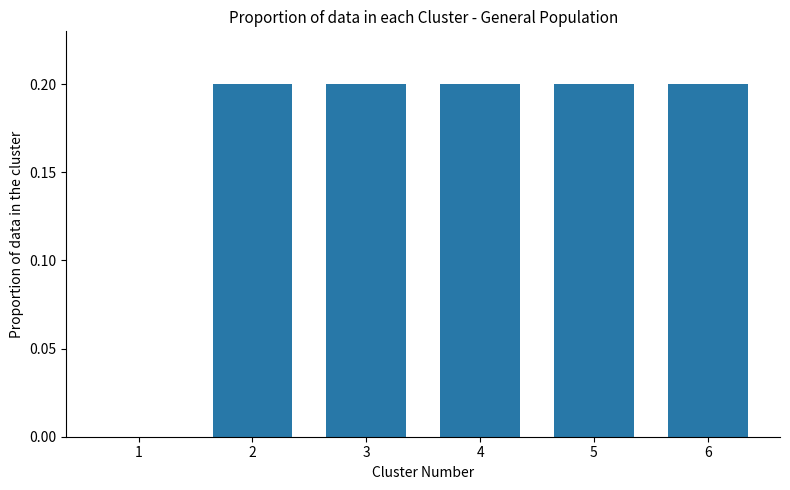

True or false: the data shows 0.3 at 2.

False